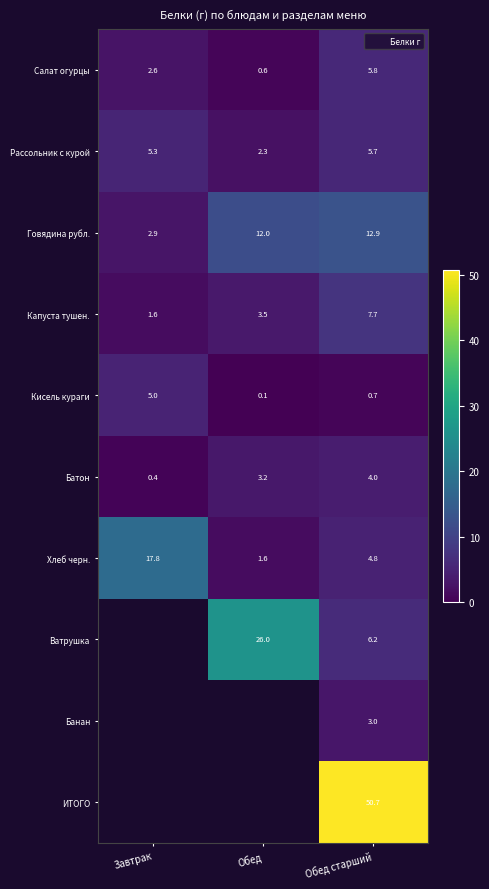

What is the minimum value shown in the chart?

0.1